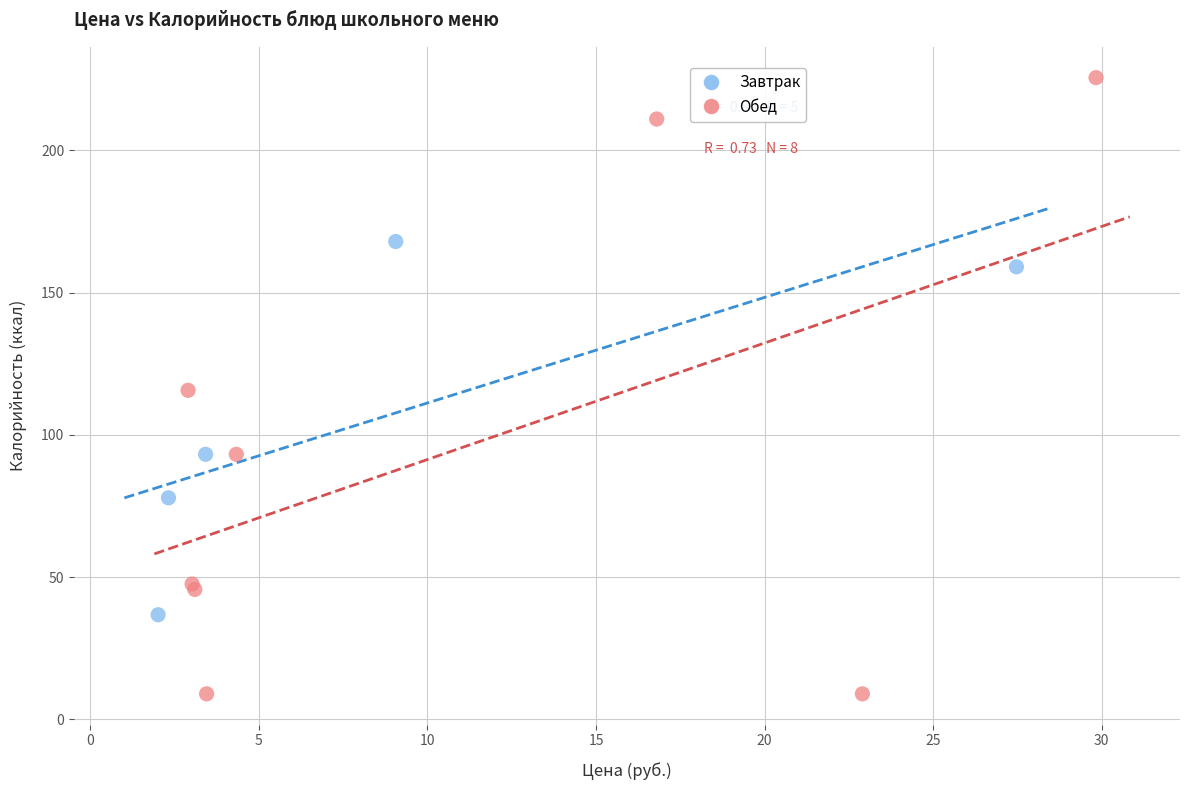

Which series reaches the maximum Y coordinate?

Обед